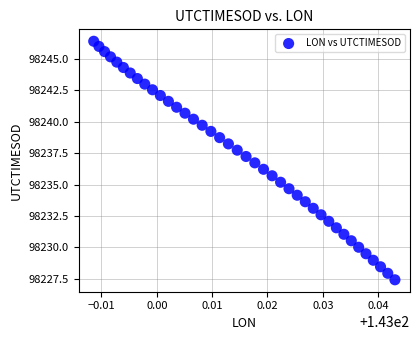

What is the range of Y values (max minus min)?

18.9